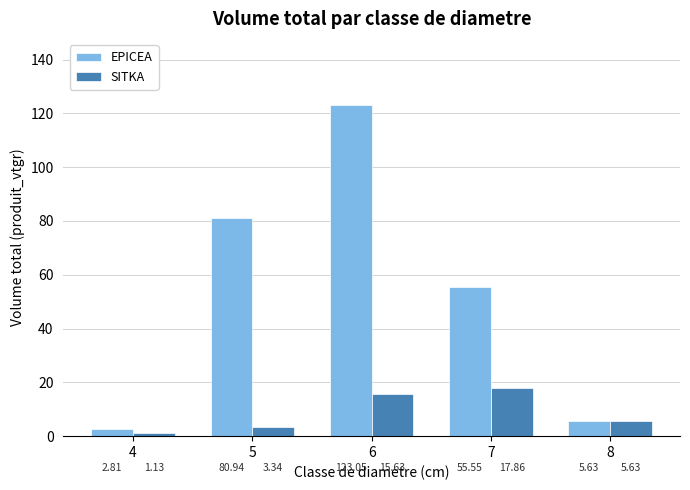

Does the chart contain any negative values?

No